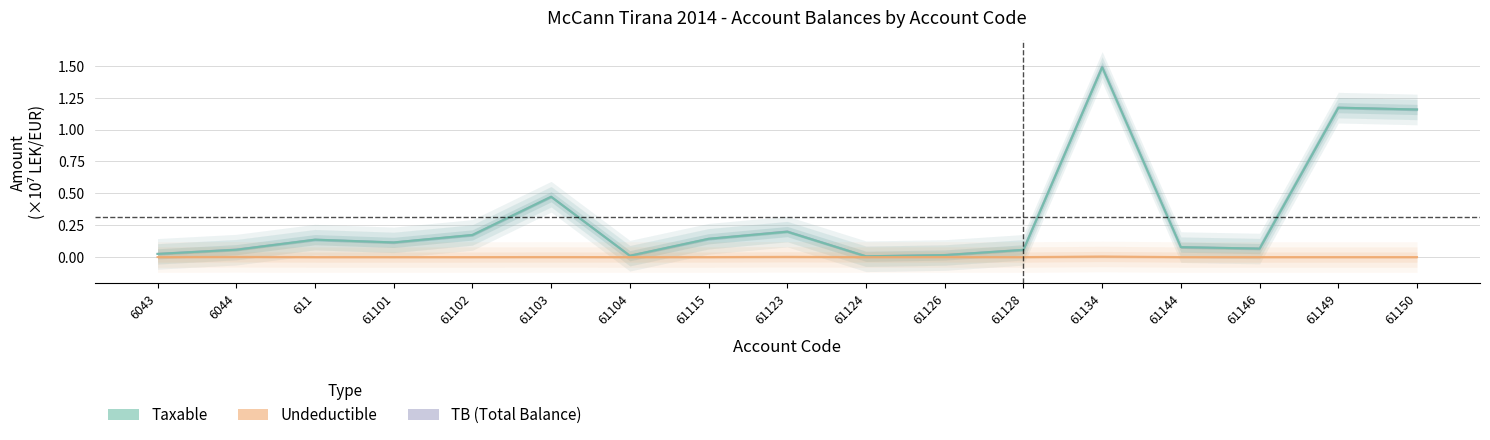

The Taxable series shows 0.2 at 611. True or false?

False